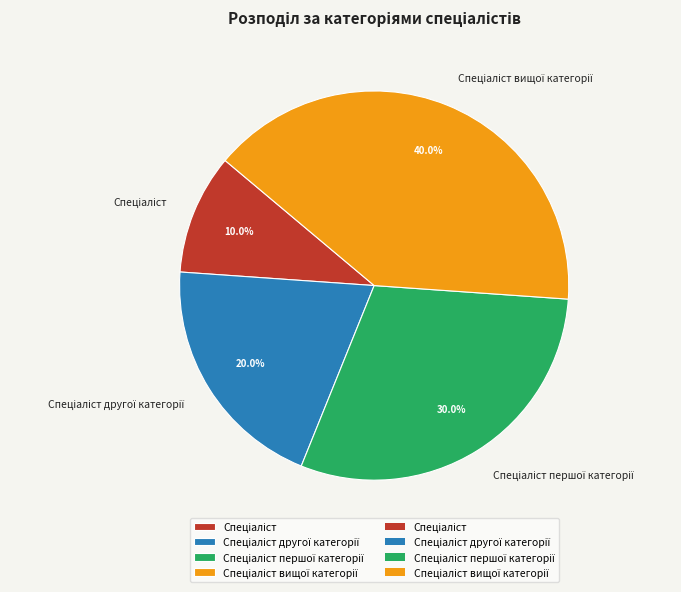

Count the number of slices in the pie.

4